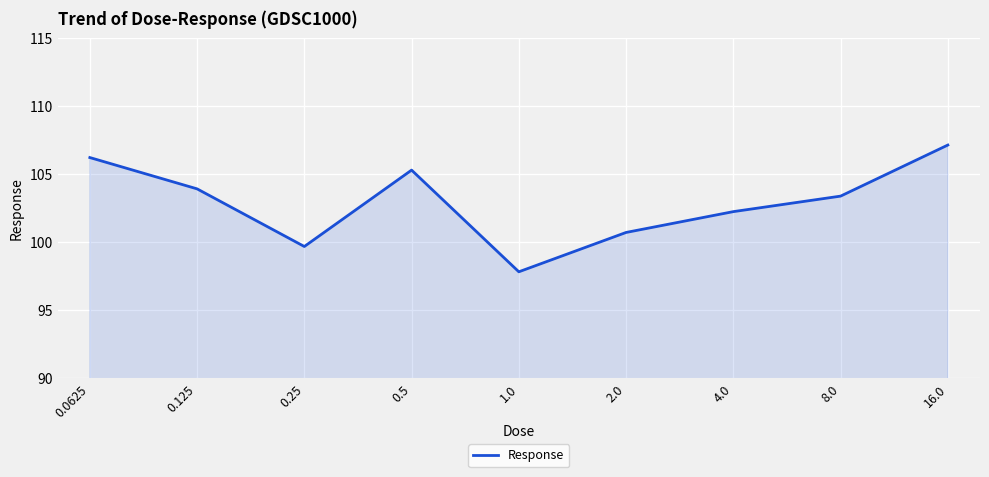

Rank the categories by value from lowest to highest.

1.0, 0.25, 2.0, 4.0, 8.0, 0.125, 0.5, 0.0625, 16.0